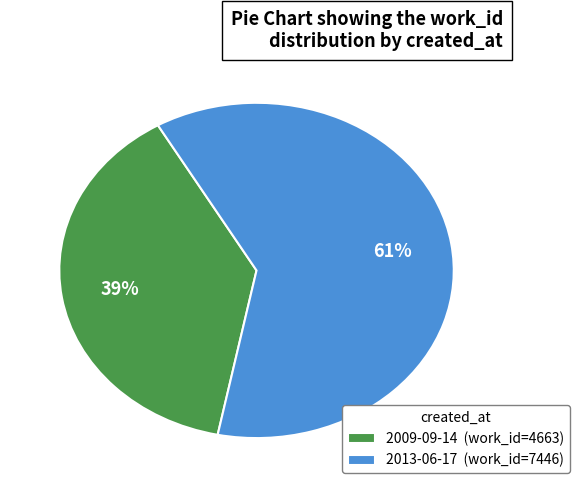

To the nearest percent, what percentage of the pie is 2013-06-17?

61%